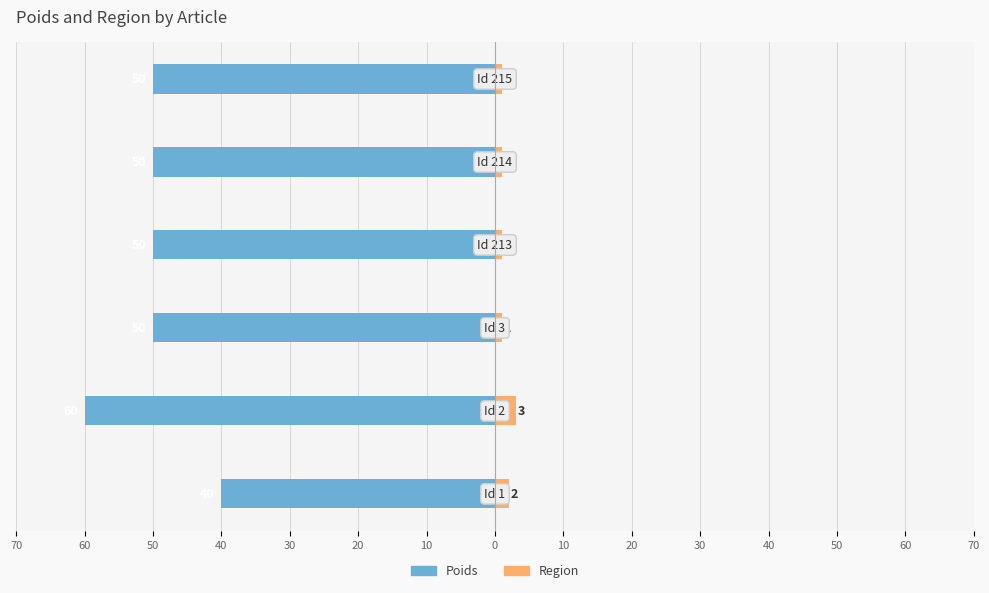

How many bars are there in total?

12